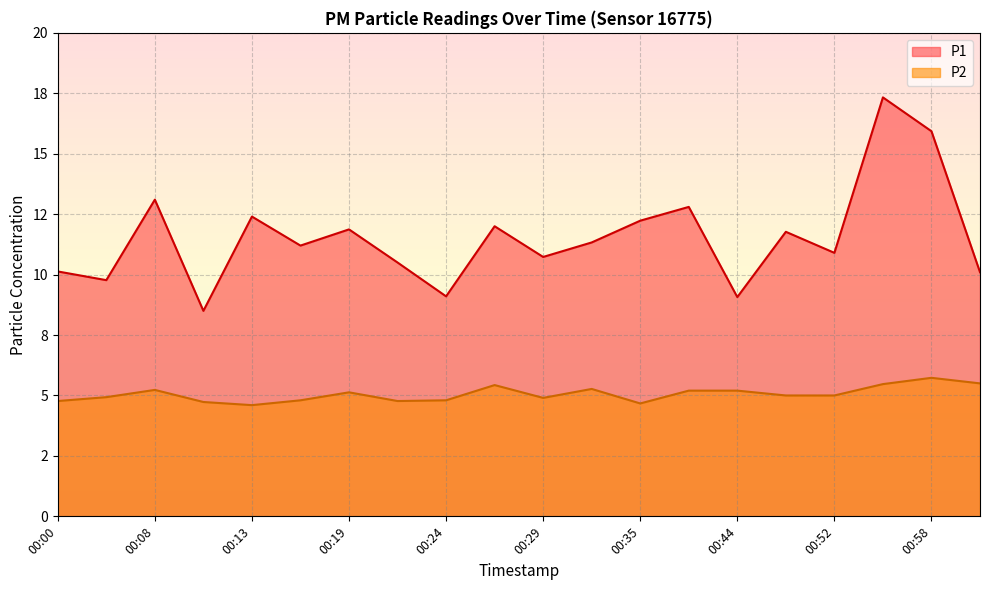

Between 00:24 and 00:05, which is larger?

00:05